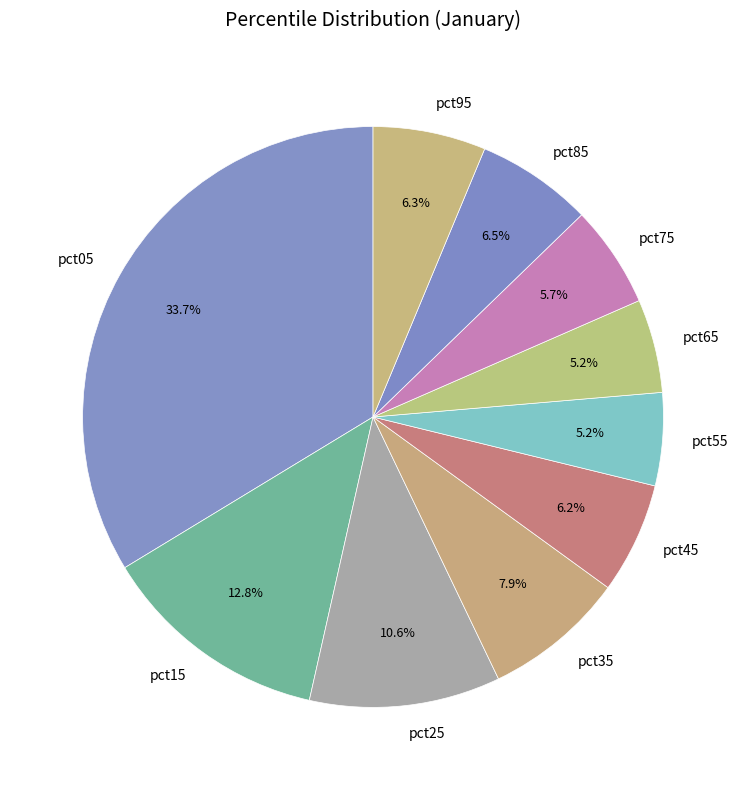

True or false: pct35 accounts for 8% of the total.

True